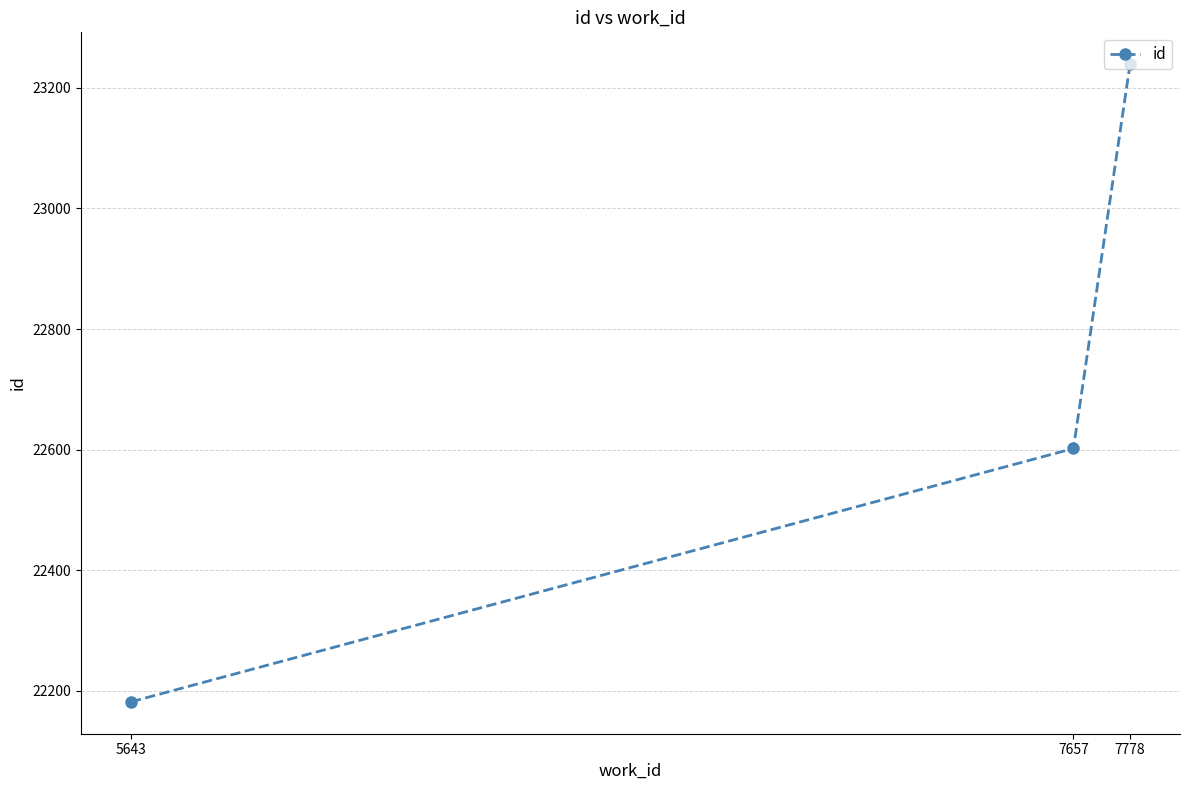

What is the minimum value shown in the chart?

22182